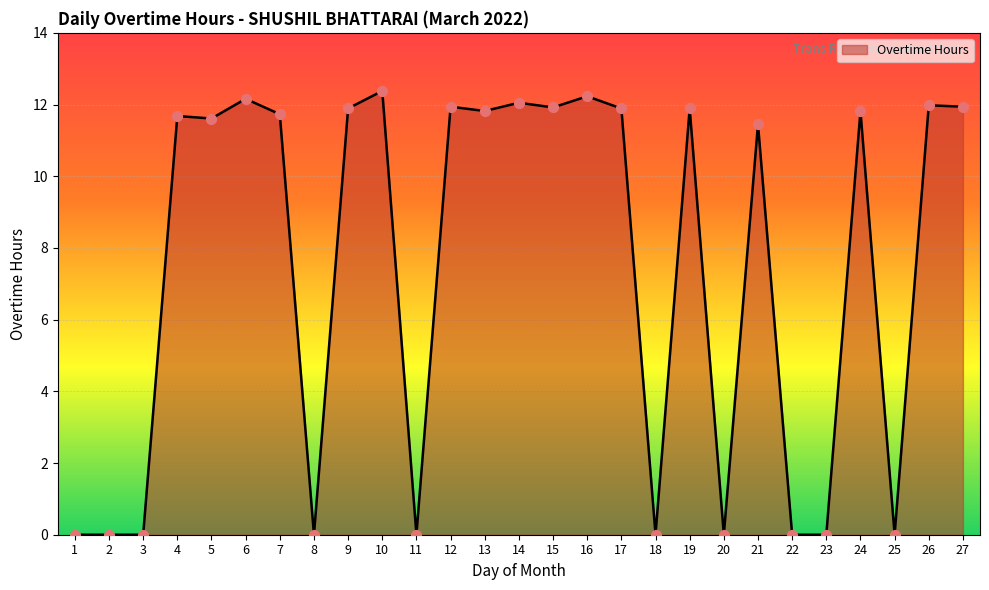

What is the change in value from 11 to 24?

+11.8